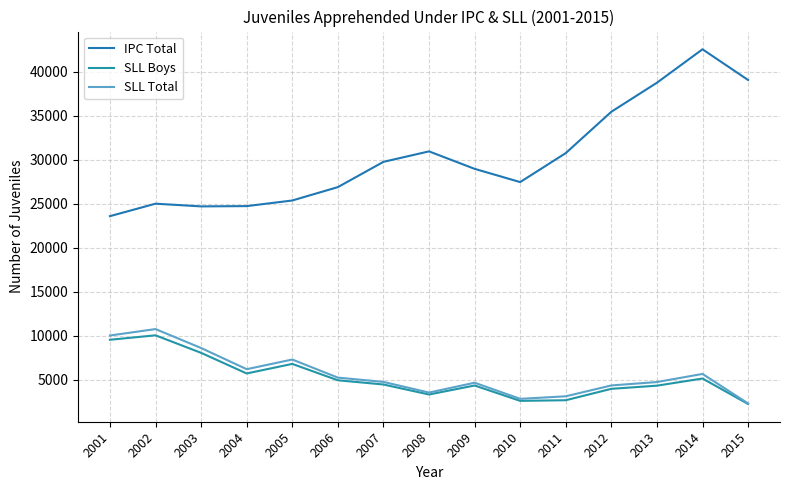

Rank the series at 2005 from highest to lowest value.

IPC Total, SLL Total, SLL Boys